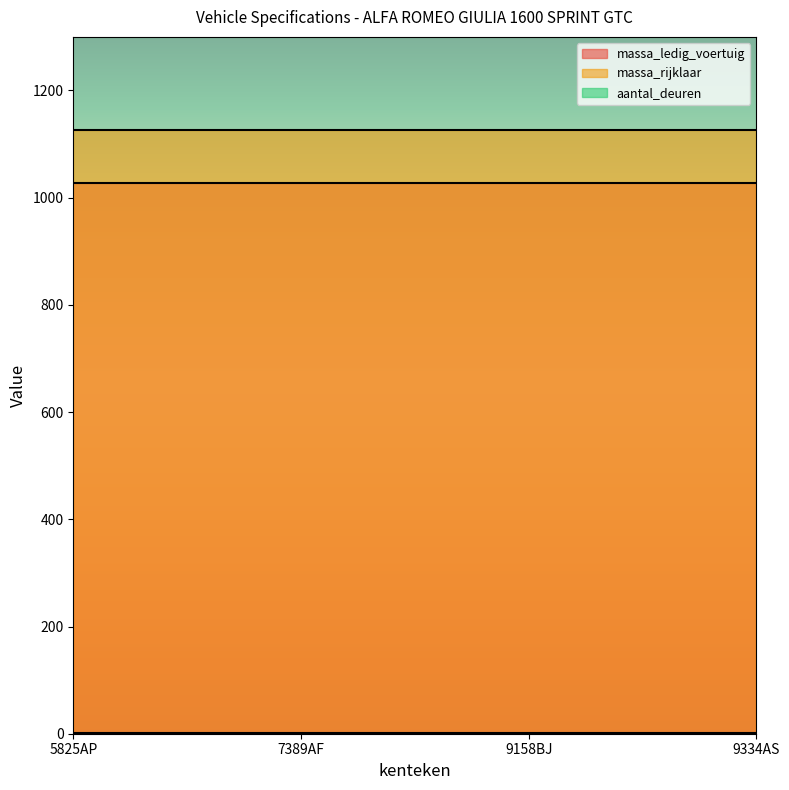

Is it true that massa_ledig_voertuig equals 438 at 7389AF?

False